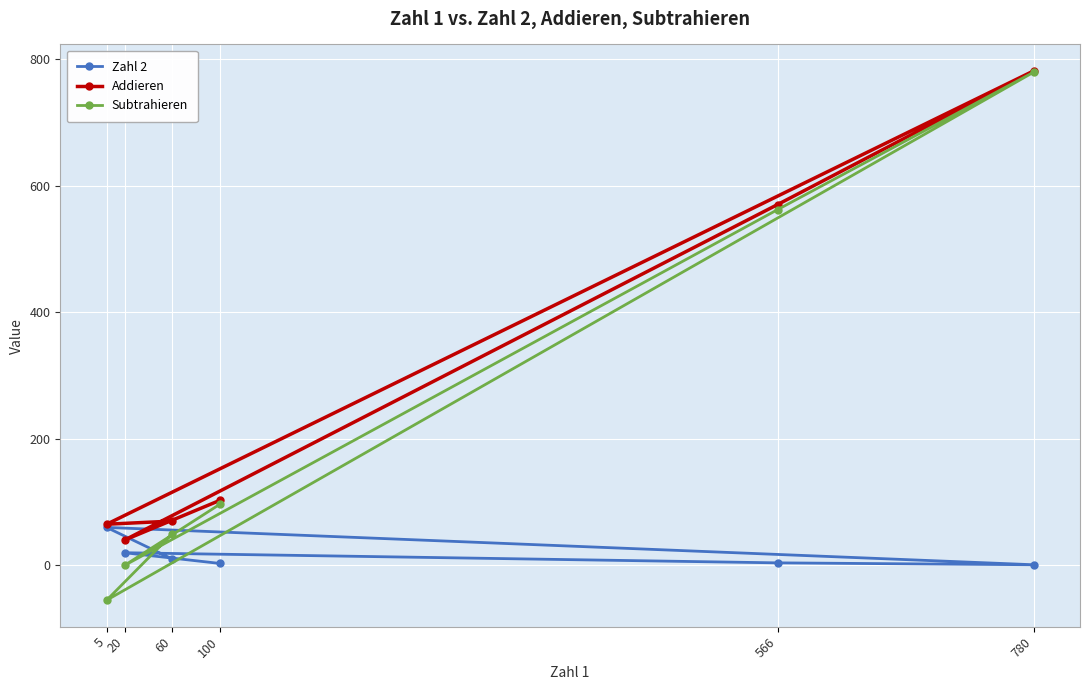

List the labels in order of Zahl 2 value, smallest first.

780, 100, 566, 60, 20, 5